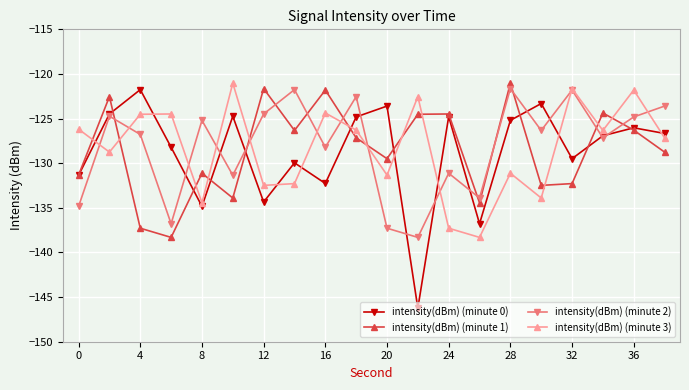

What is the maximum value shown in the chart?

-121.0